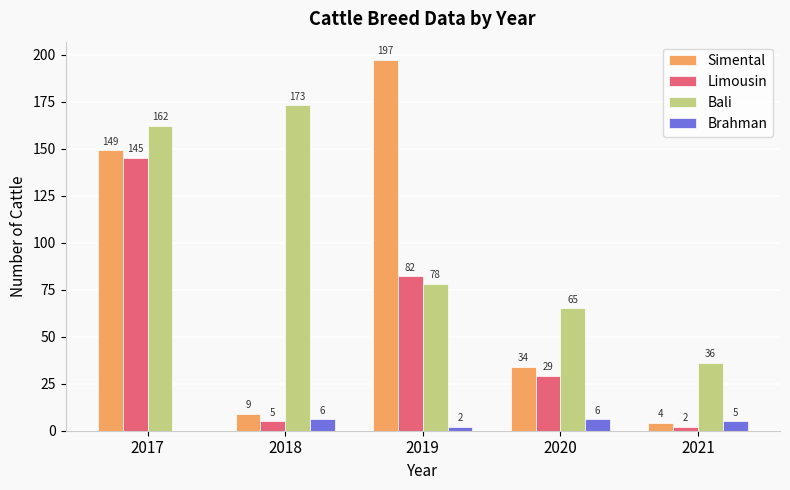

Which series has the largest total across all categories?

Bali